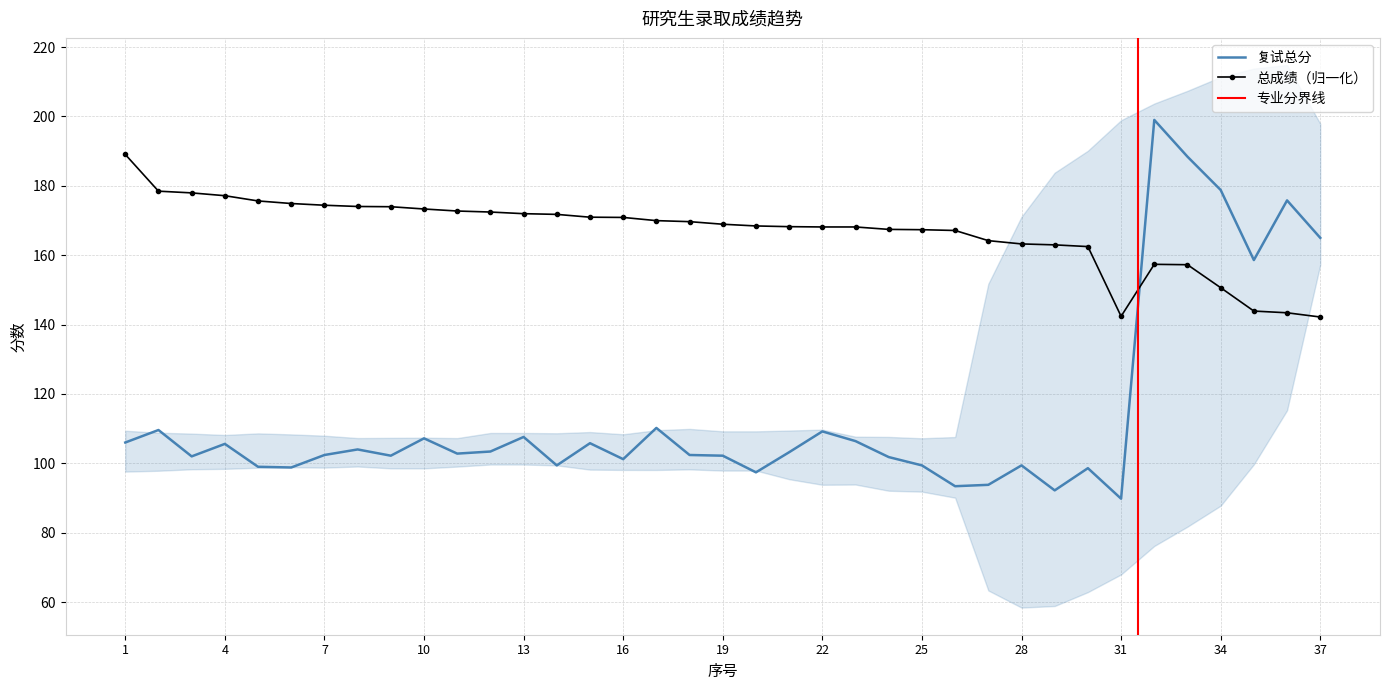

At 21, list the series in order from largest to smallest.

总成绩, 复试总分